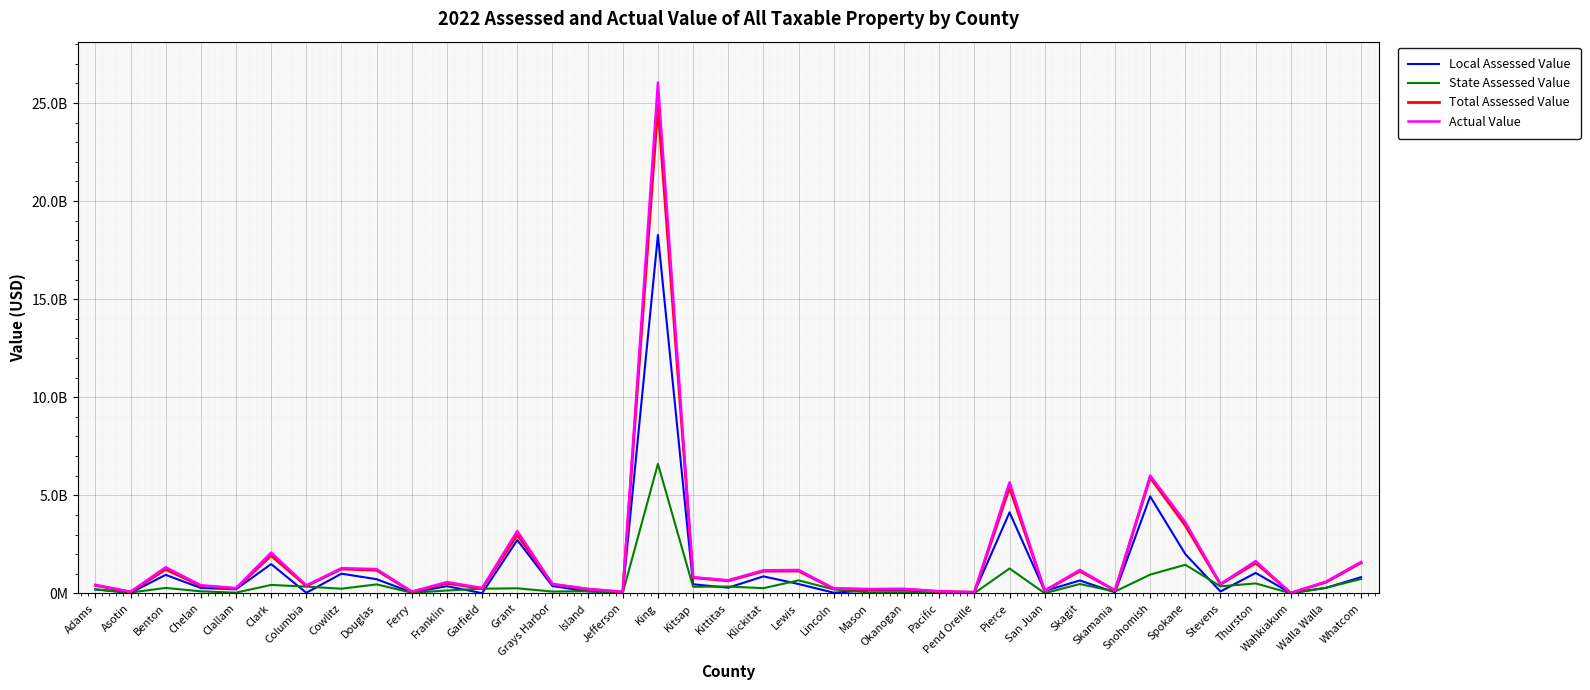

What are all the series names shown in the legend?

Local Assessed Value, State Assessed Value, Total Assessed Value, Actual Value